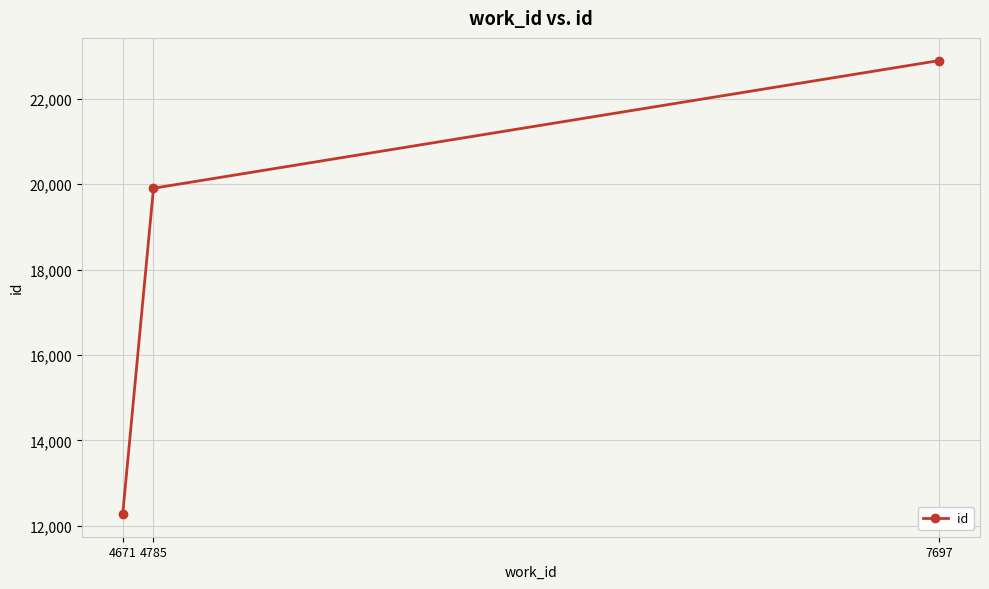

The chart shows a value of 22898 at 7697. True or false?

True